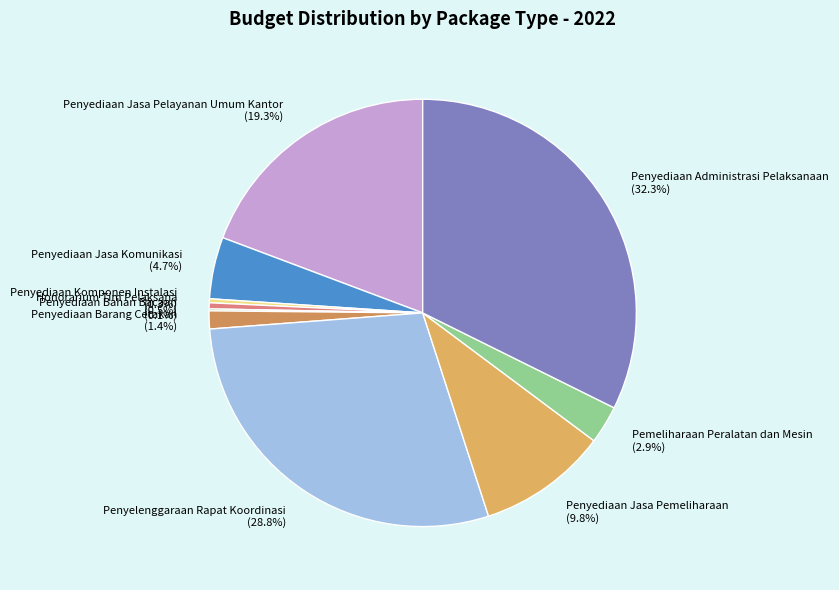

Does Honorarium Tim Pelaksana represent more than half of the total?

No